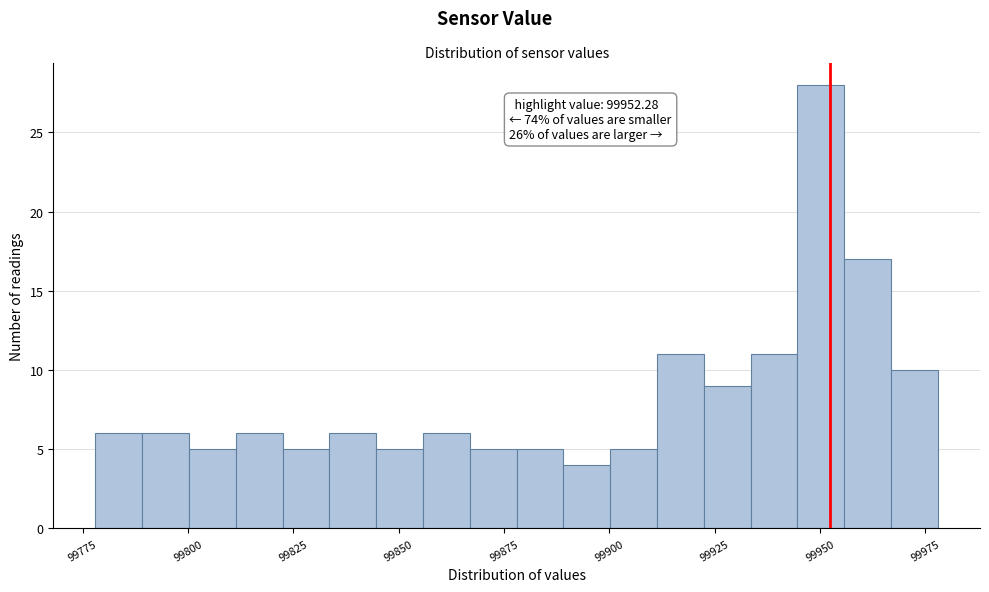

Around what value on the x-axis is the tallest bar? Give the approximate position of its centre, as read against the axis.

99950